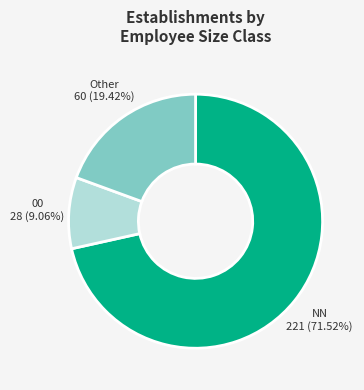

Is it true that NN is 66% of the pie?

False